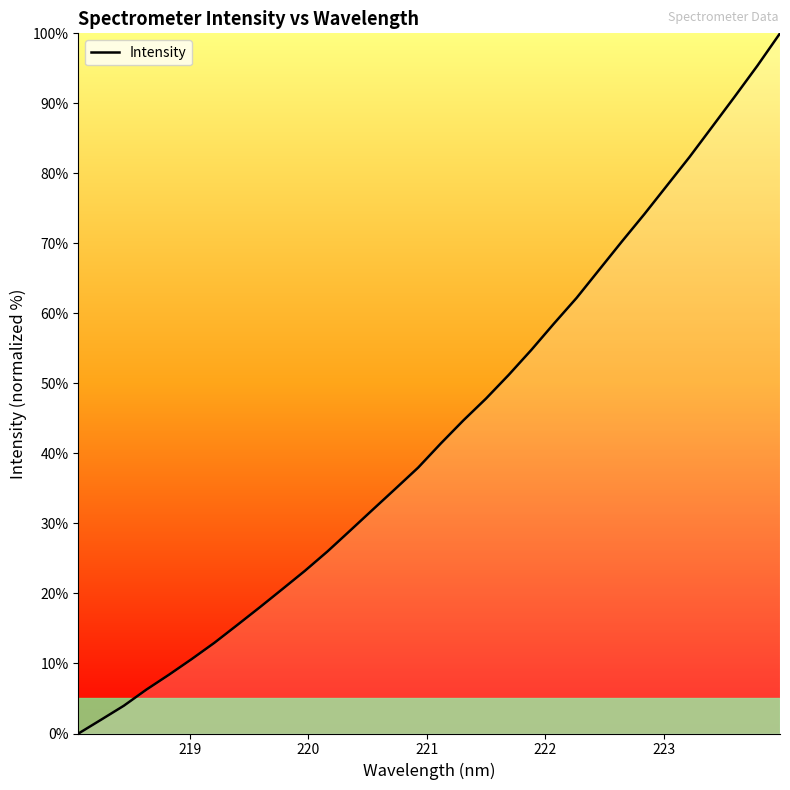

What is the maximum value shown in the chart?

100.0